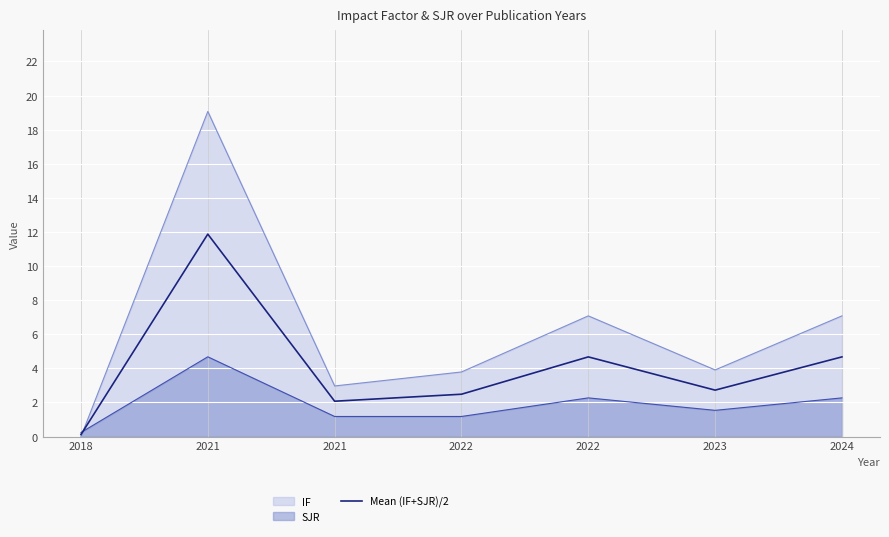

List the labels in order of value, smallest first.

2018, 2021, 2022, 2023, 2022, 2024, 2021